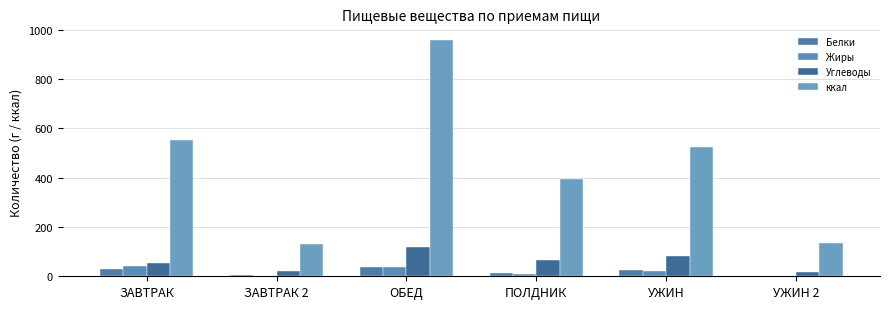

Between ЗАВТРАК 2 and ПОЛДНИК, which series saw the biggest shift?

ккал